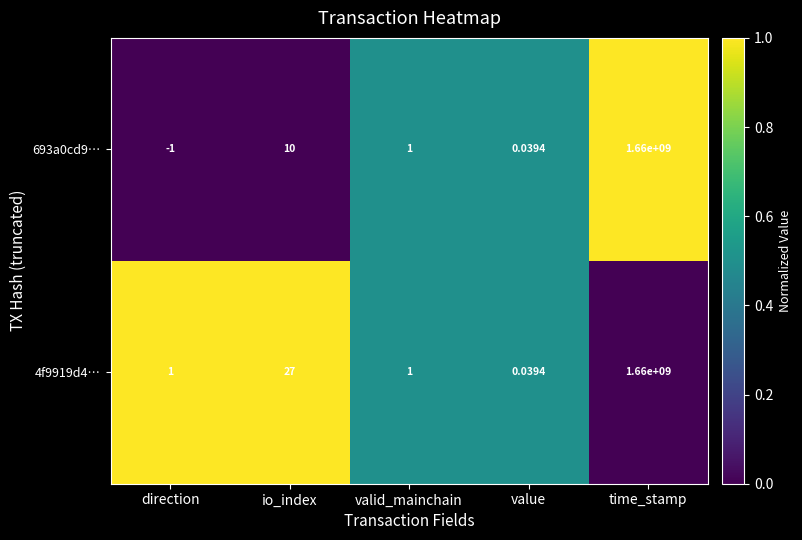

What is the difference between the highest and lowest values at io_index?

17.0